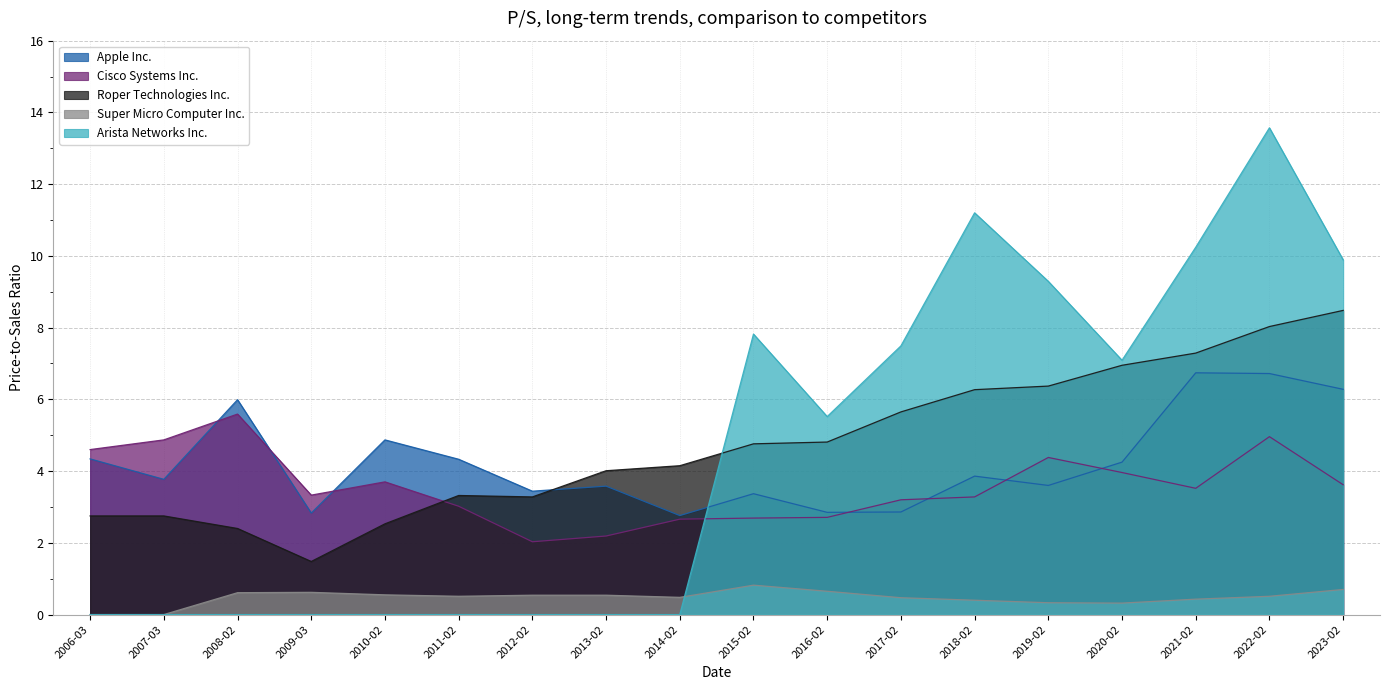

True or false: Cisco Systems Inc. has a value of 5.4 at 2011-02.

False